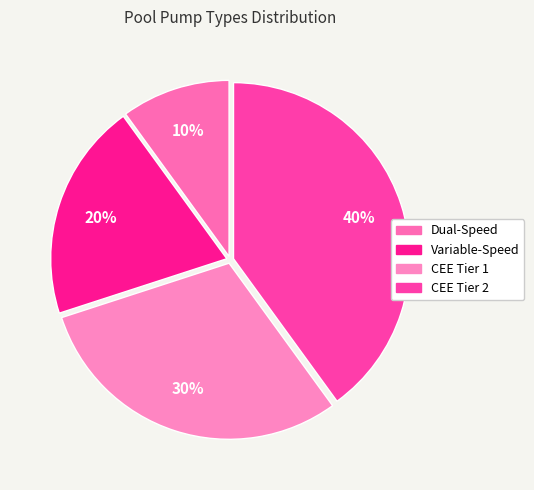

Does Dual-Speed account for over 50% of the chart?

No